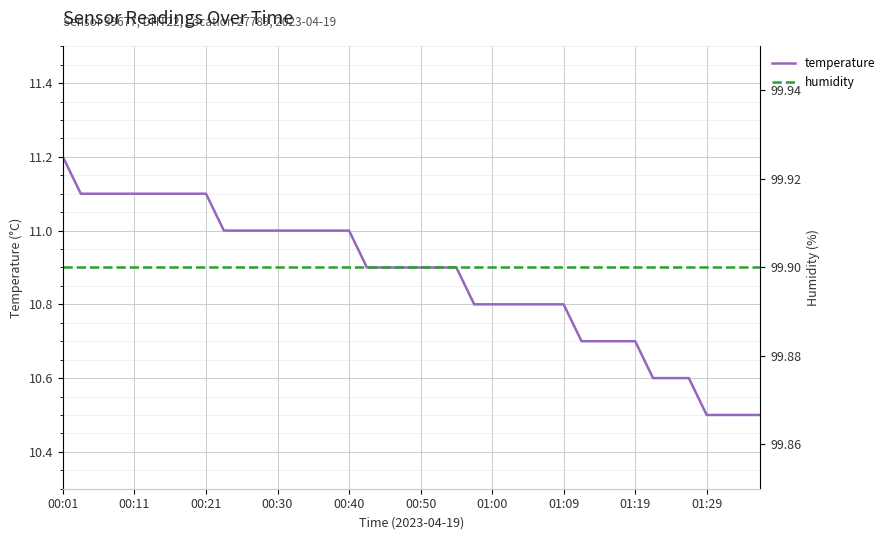

What is the minimum value for humidity?

99.9